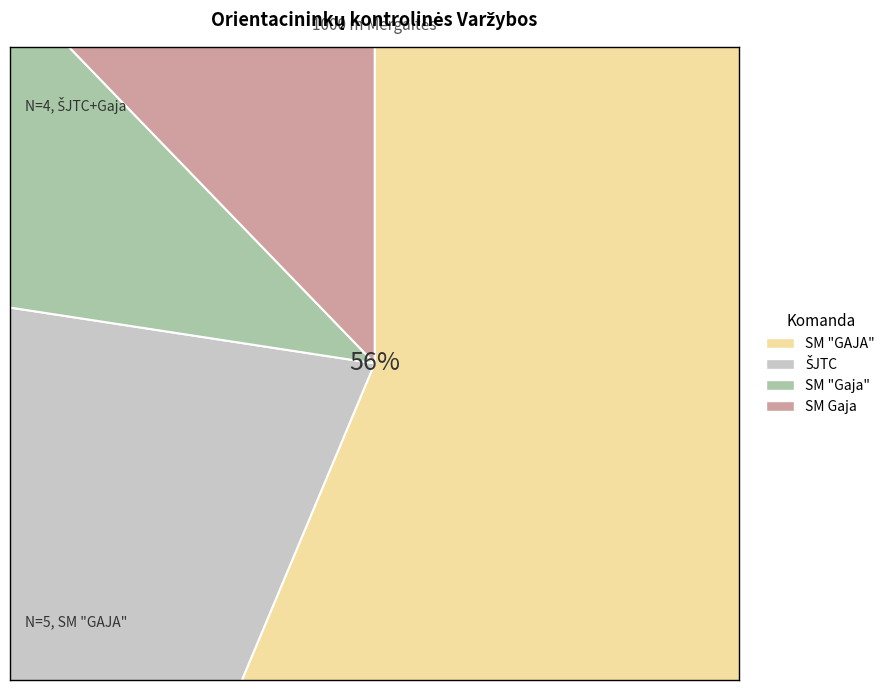

What is the largest slice in the pie chart?

SM "GAJA"